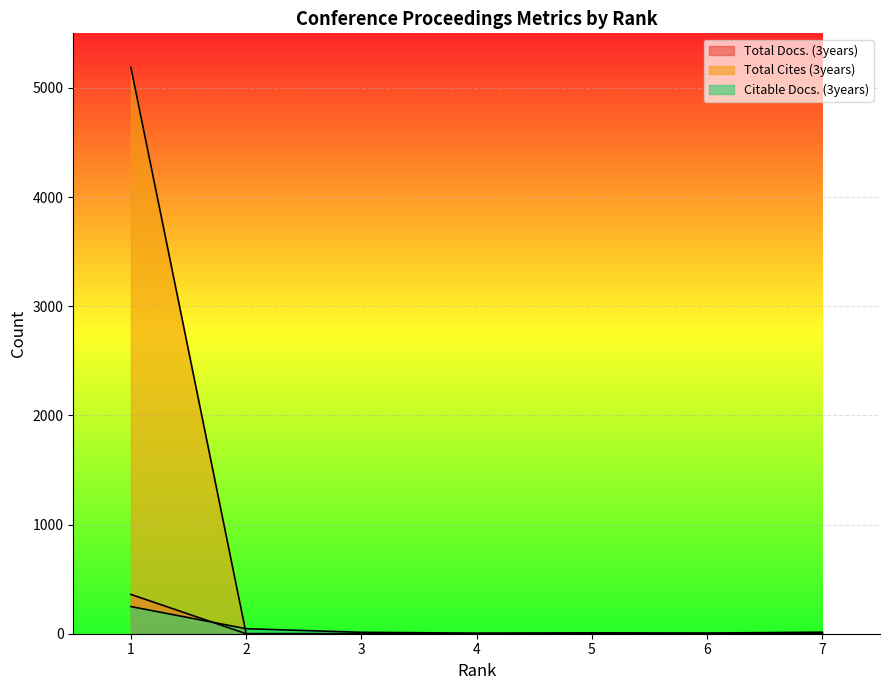

What is the difference between the highest and lowest values at 7?

14